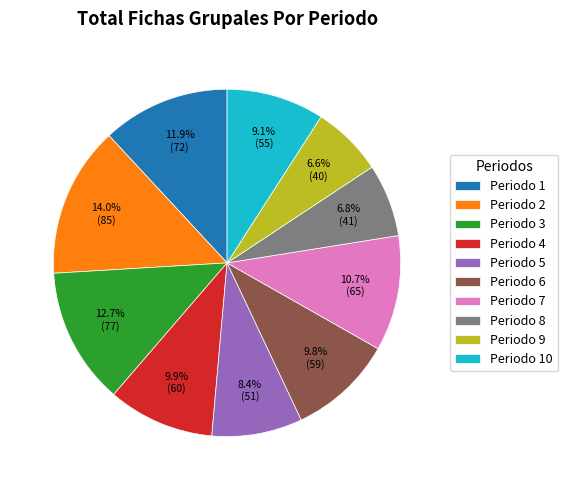

Which category has the biggest portion of the pie?

Periodo 2